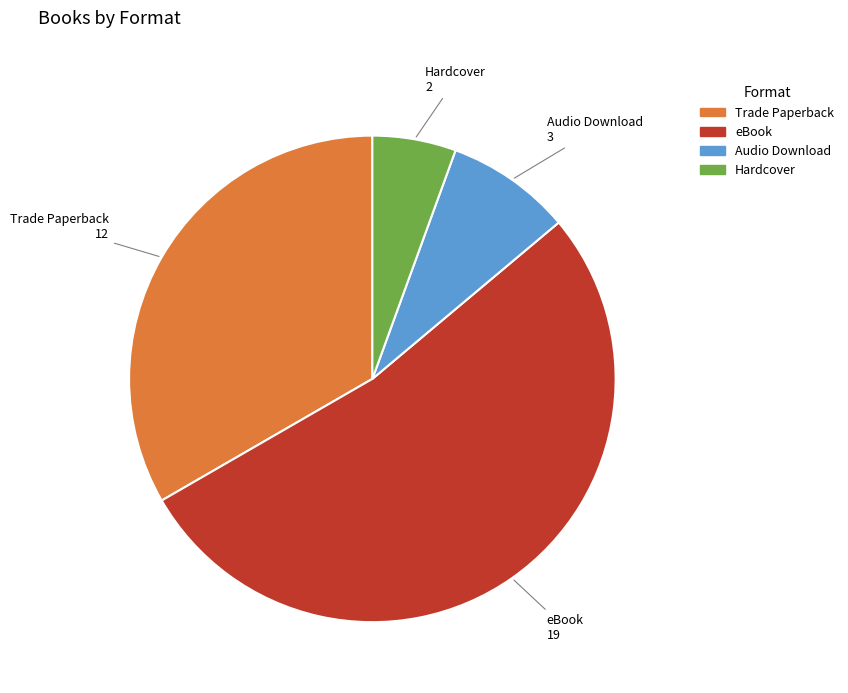

Between Audio Download and Hardcover, which is larger?

Audio Download